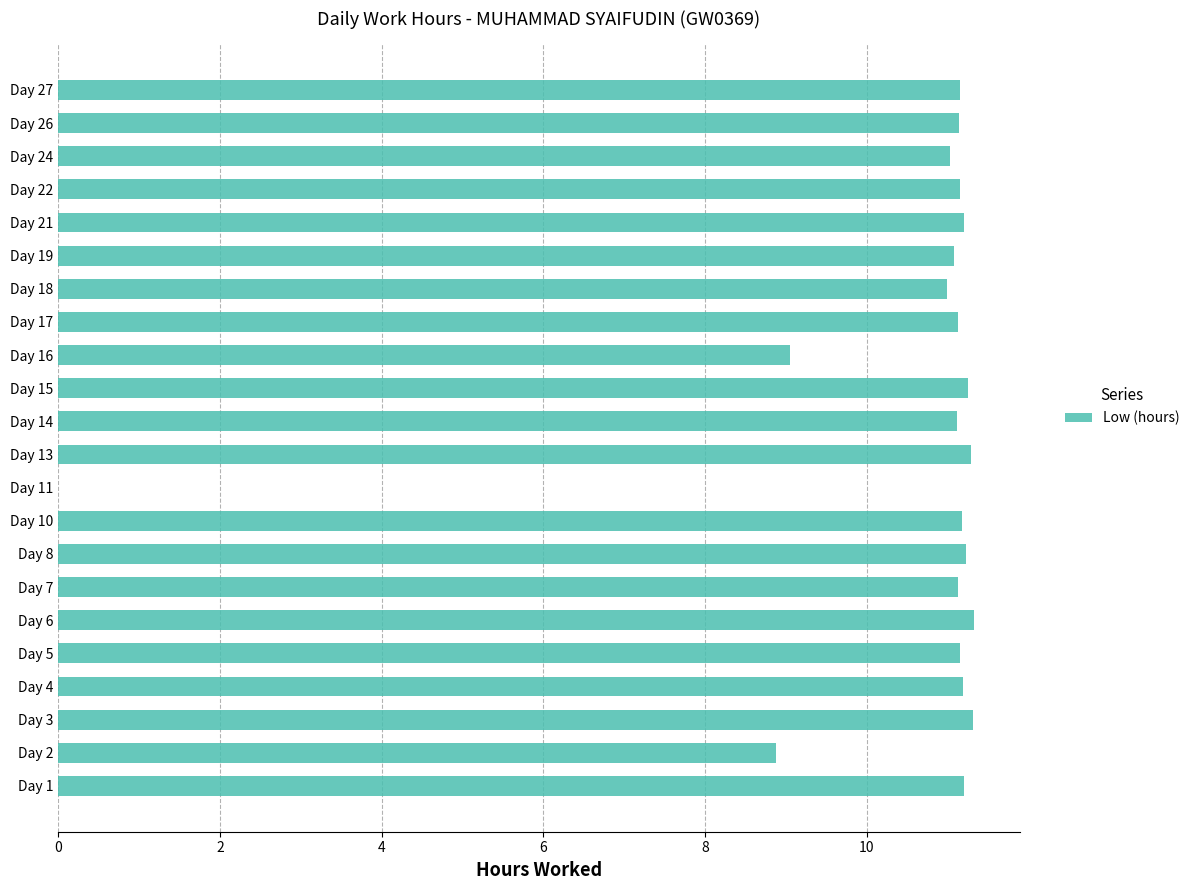

What is the sum of all values?

230.2